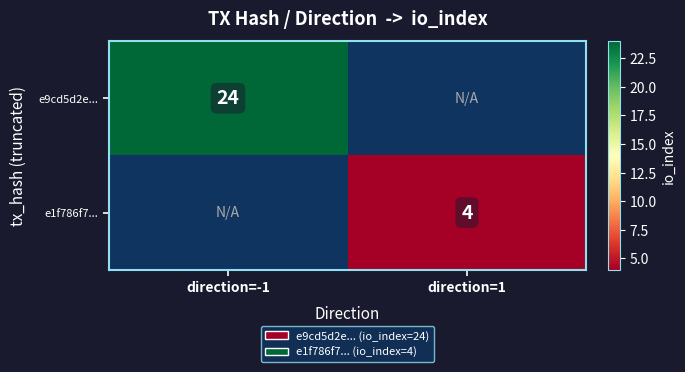

True or false: e9cd5d2e... has a value of 40 at direction=-1.

False